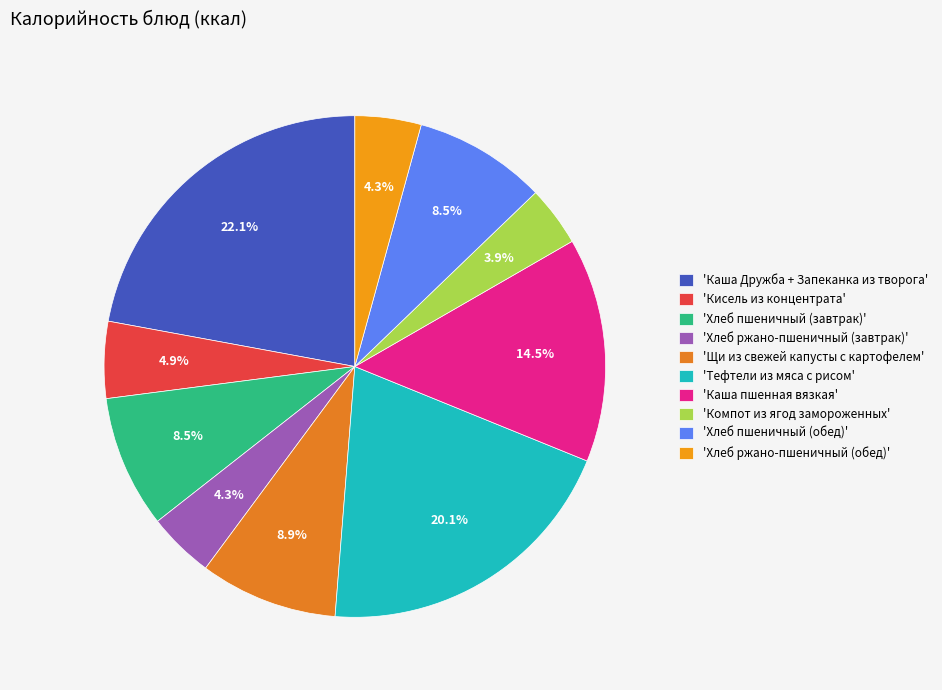

How many slices are in this pie chart?

10